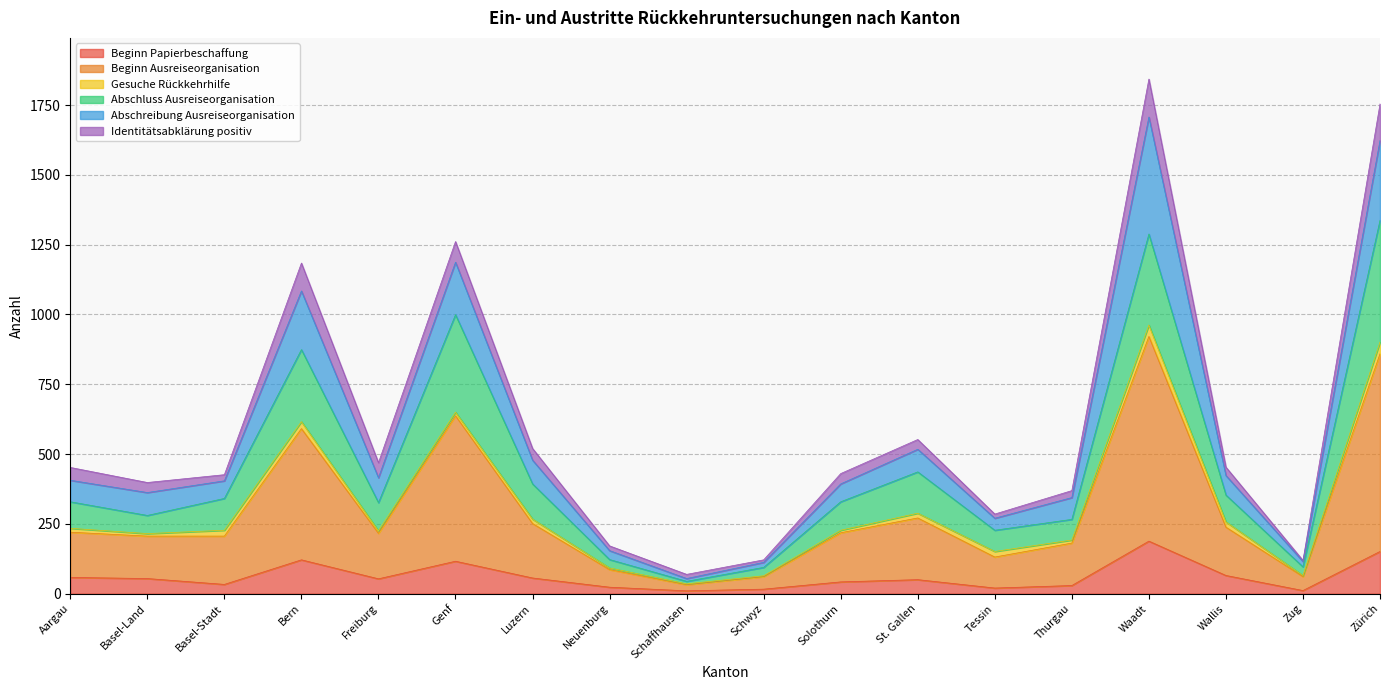

True or false: Abschluss Ausreiseorganisation and Beginn Papierbeschaffung intersect in this chart.

False